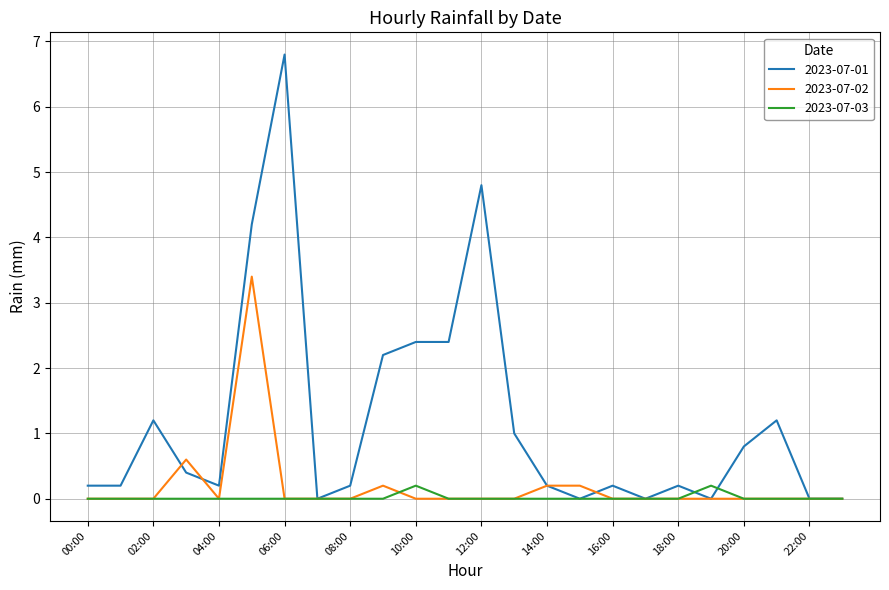

Which series has the largest total across all categories?

2023-07-01